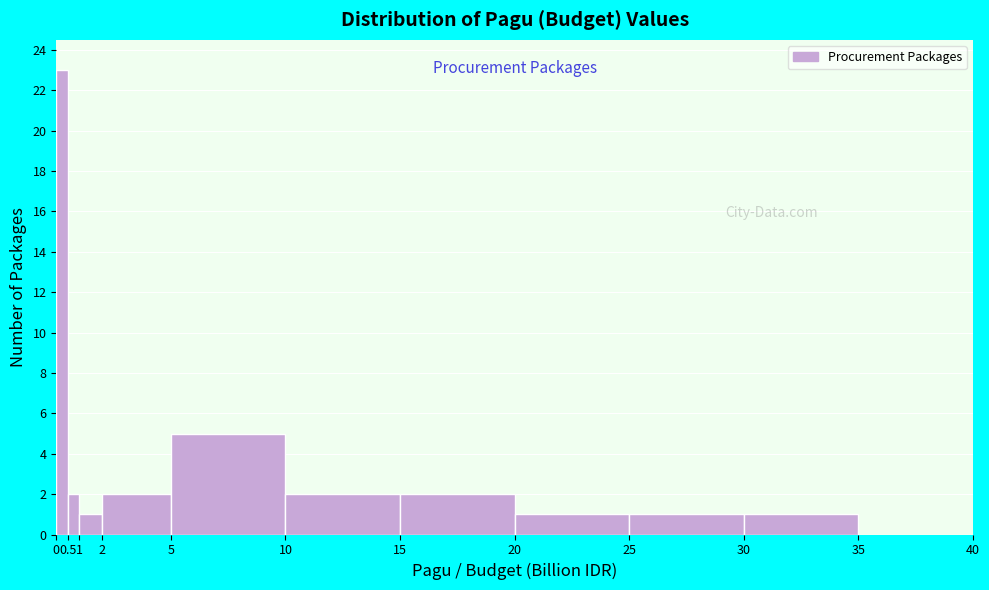

Which range on the x-axis has the tallest bar?

0 to 0.5